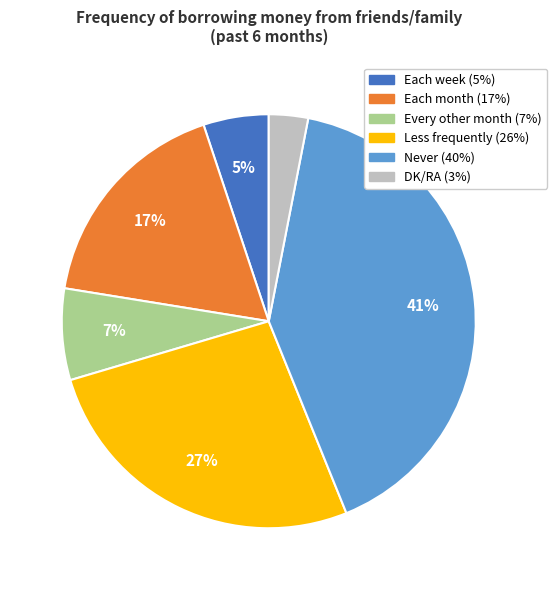

To the nearest percent, what is the difference between the largest and smallest slice percentages?

38%